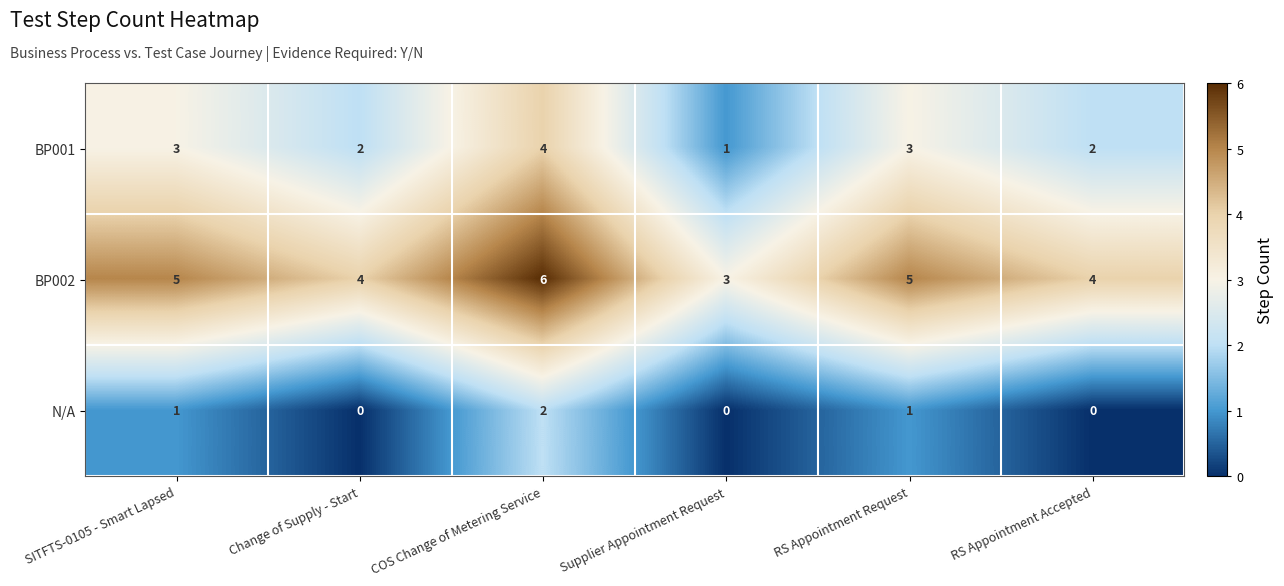

Rank the series by their maximum value, from highest to lowest.

BP002, BP001, N/A